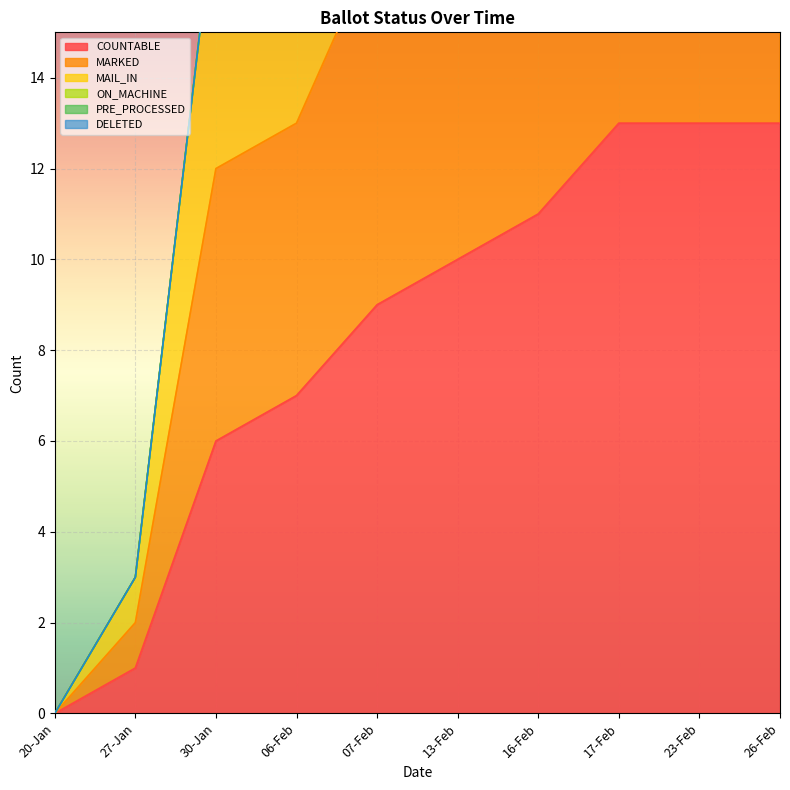

Which series has the largest range (max minus min)?

MARKED